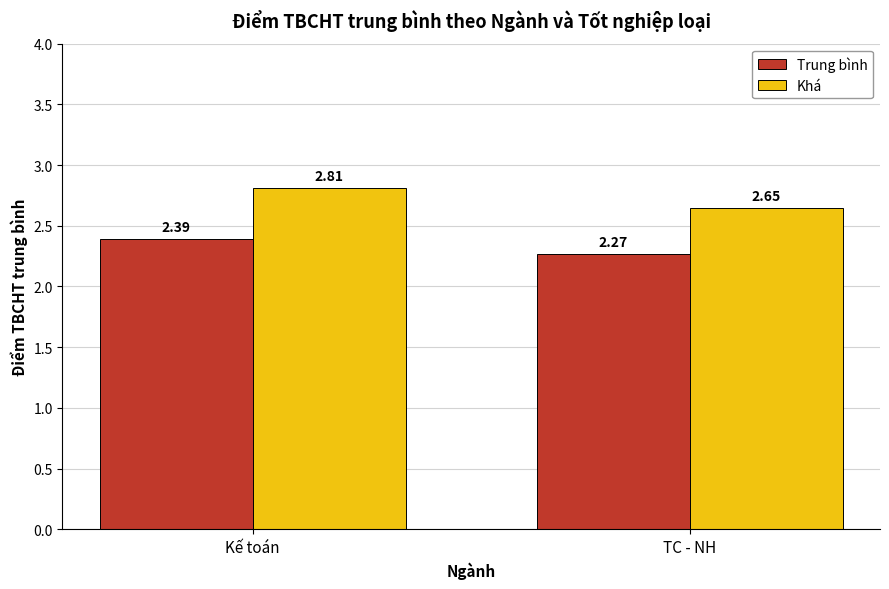

What are all the series names shown in the legend?

Trung bình, Khá